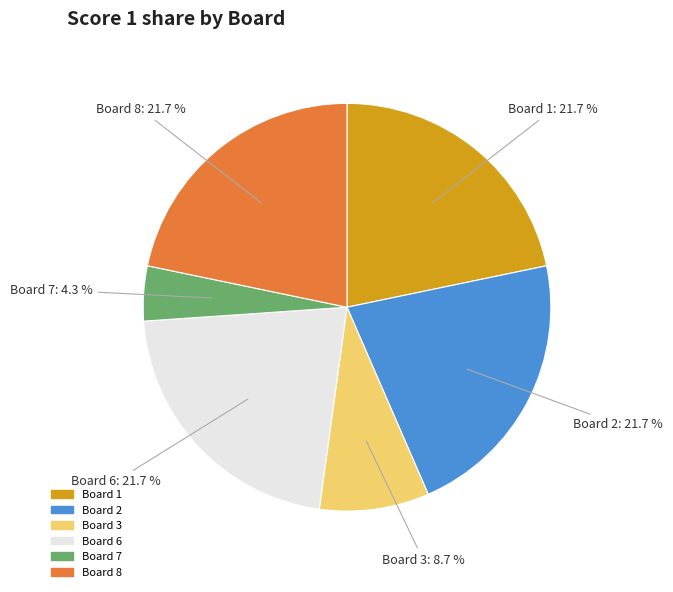

Is there any slice that represents more than half of the pie?

No